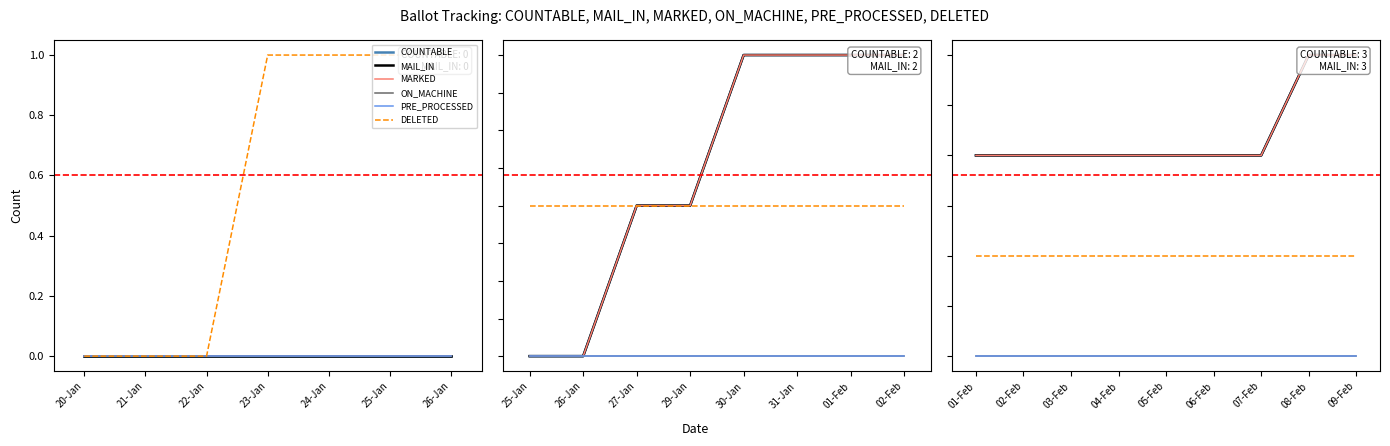

True or false: ON_MACHINE has a value of 0 at 02-Feb.

True